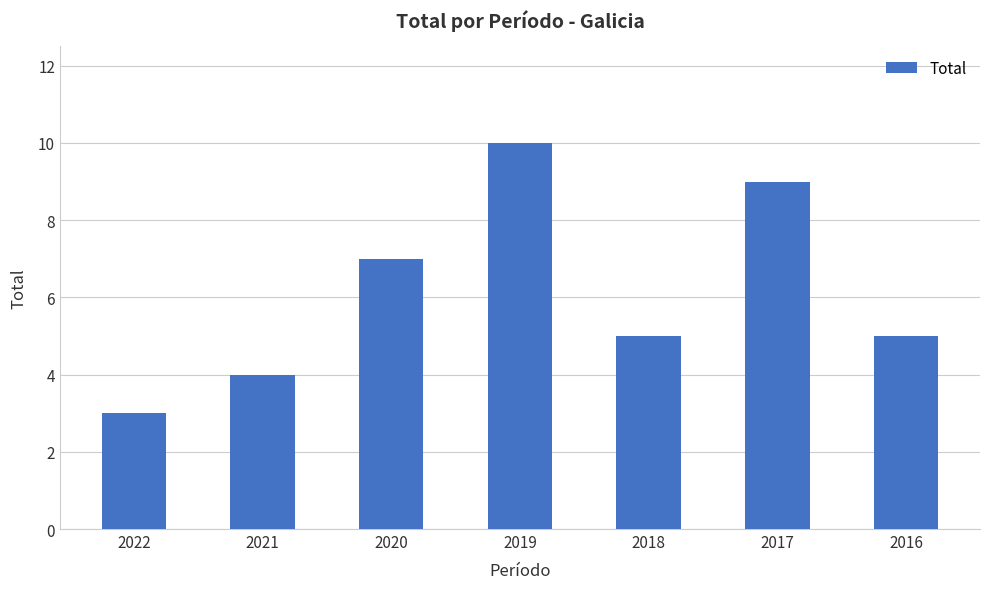

Are the bars grouped side by side (vs. stacked)?

No